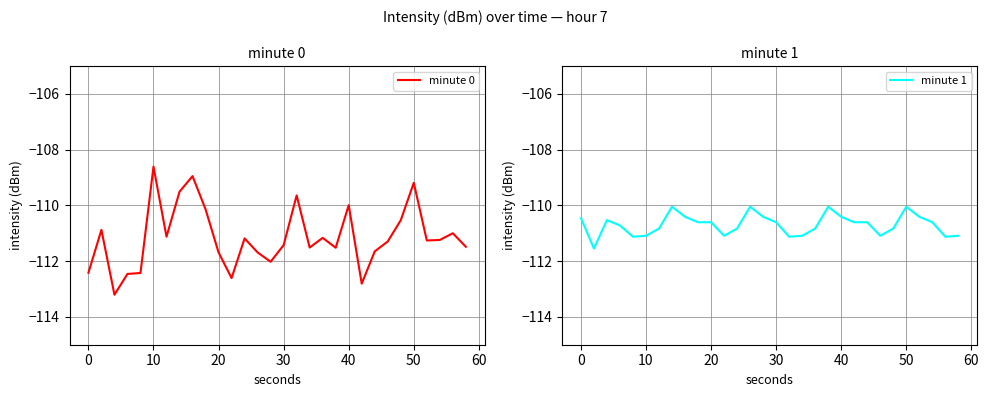

What is the sum of all minute 0 values?

-3334.6